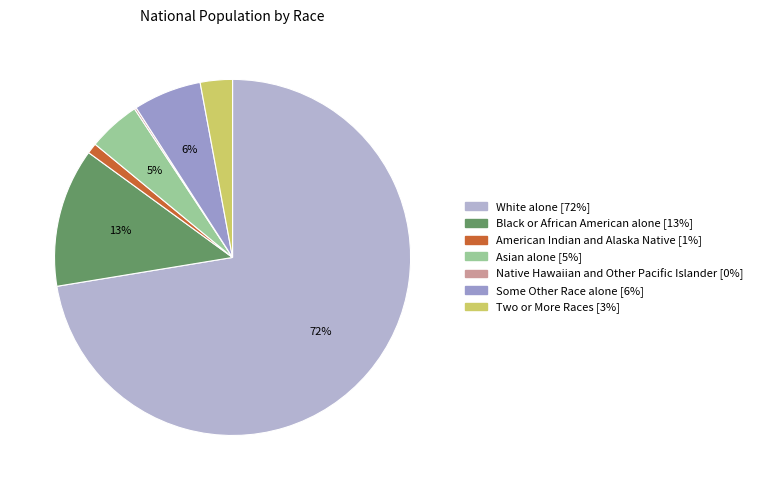

Is Some Other Race alone the majority of the pie?

No